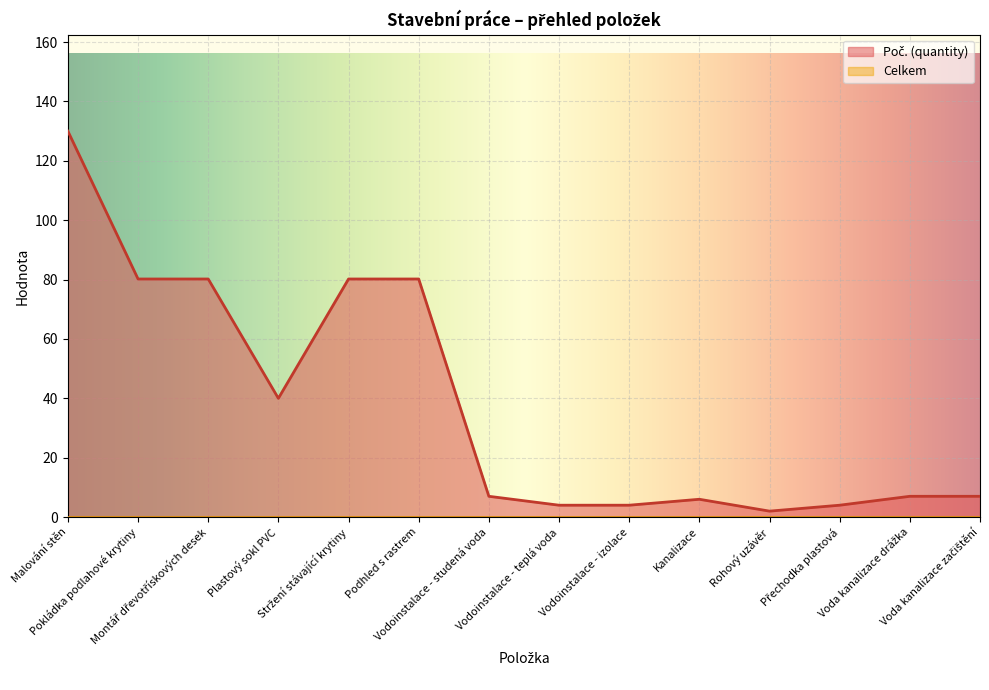

True or false: the data shows 35.9 at Montář dřevotřískových desek.

False